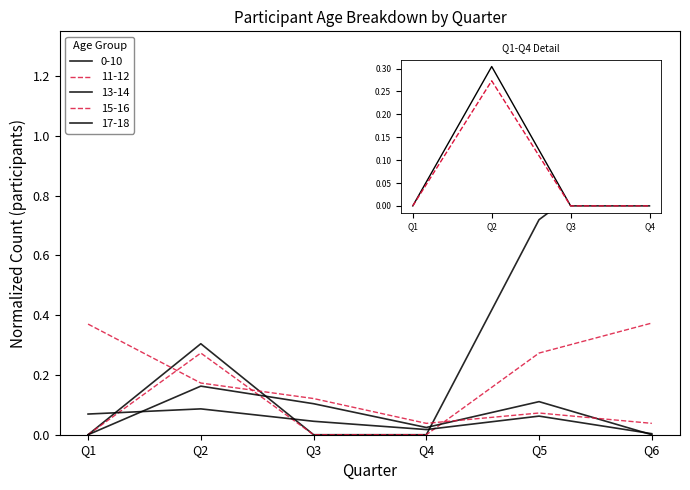

How many lines are shown in the chart?

5